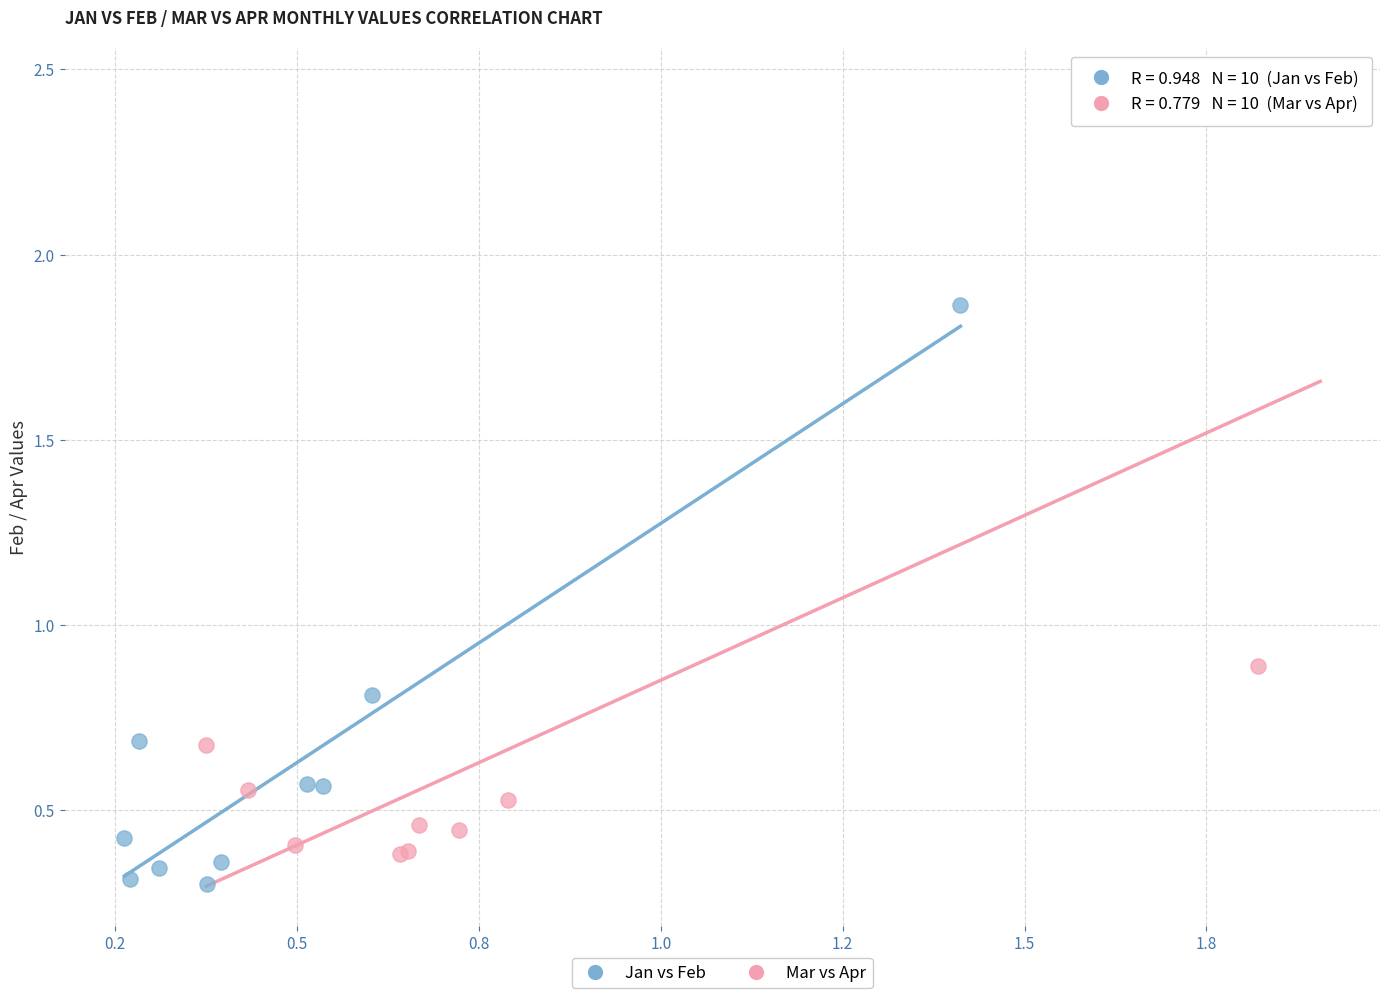

What are all the series names shown in the legend?

Jan vs Feb, Mar vs Apr